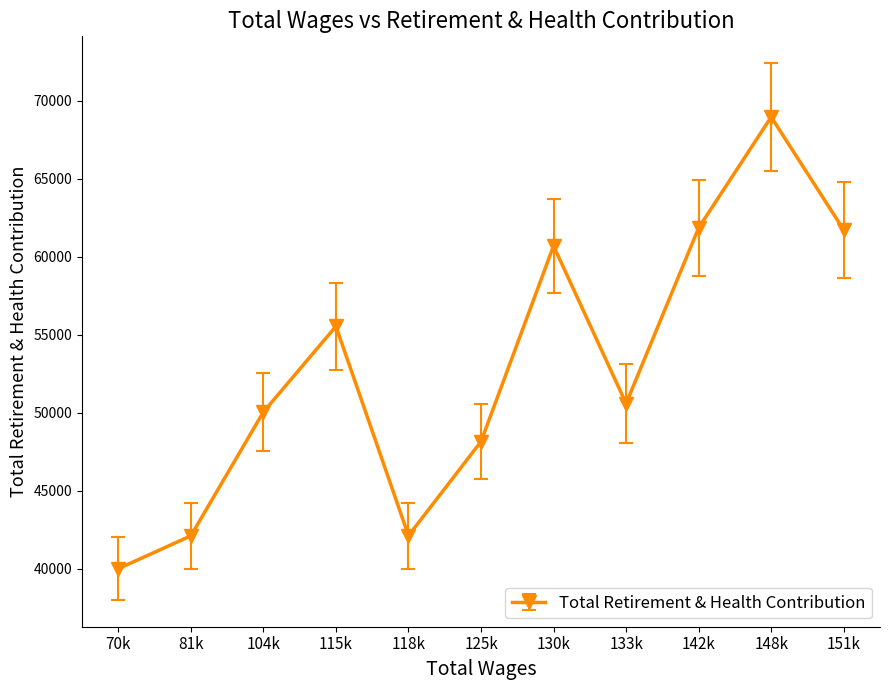

Between 81k and 151k, which is larger?

151k